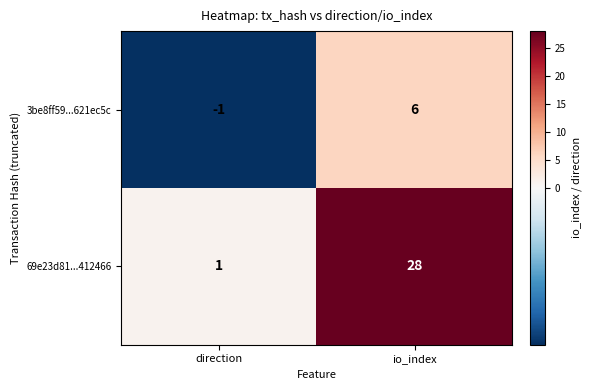

What is the sum of all 3be8ff59...621ec5c values?

5